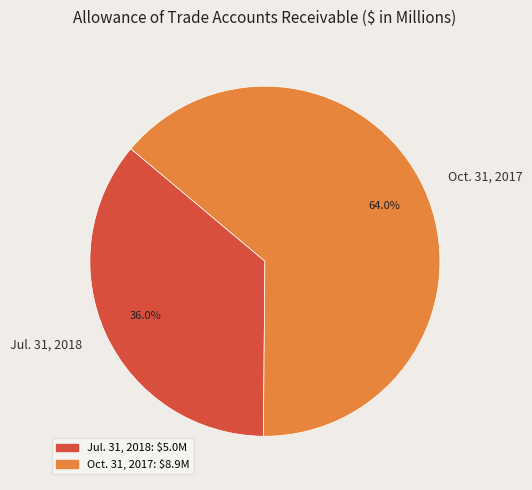

Is it true that Oct. 31, 2017 is 64% of the pie?

True